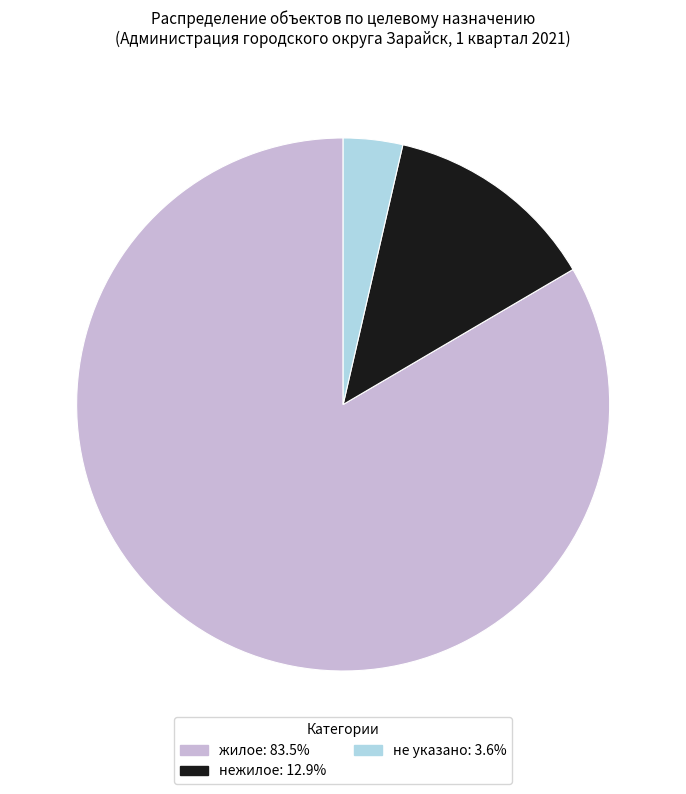

Is there any slice that represents more than half of the pie?

Yes